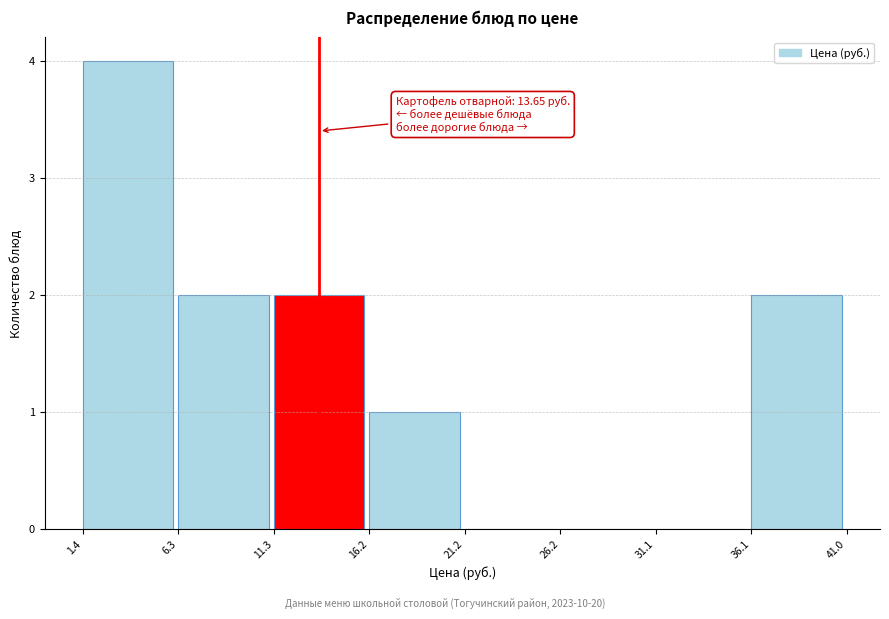

Which range on the x-axis has the tallest bar?

1.4 to 6.3